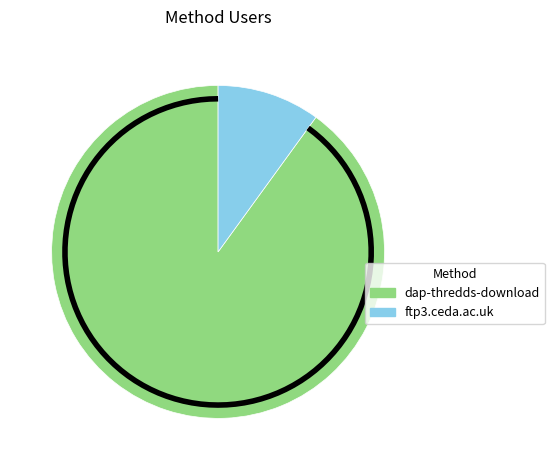

What percentage is the dap-thredds-download slice, to the nearest percent?

90%